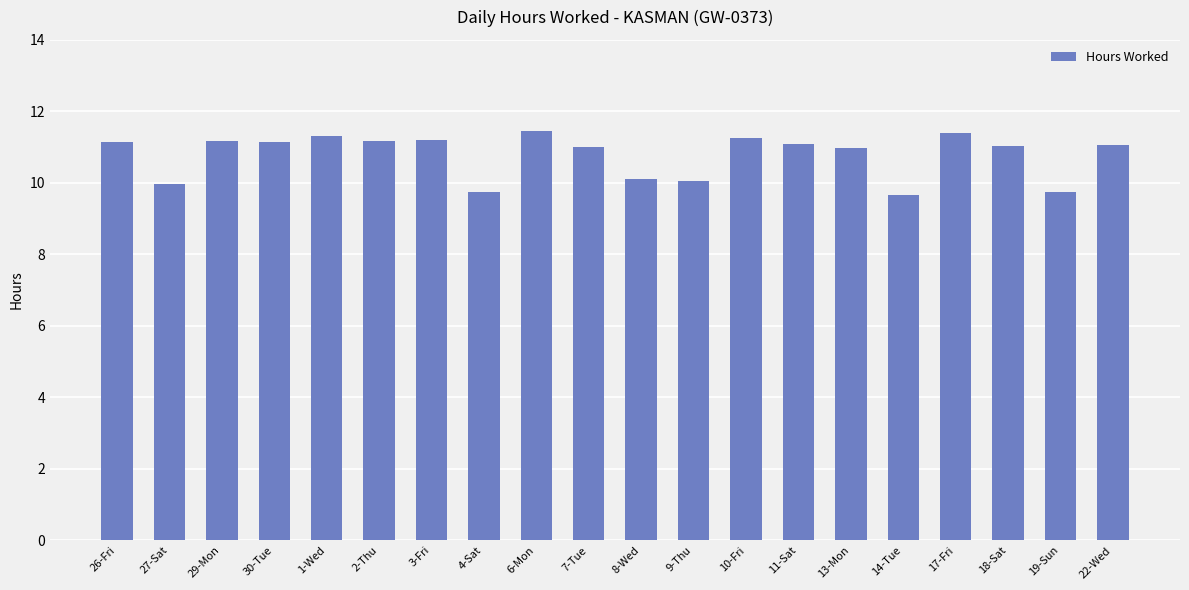

The value at 17-Fri is 11.4. True or false?

True